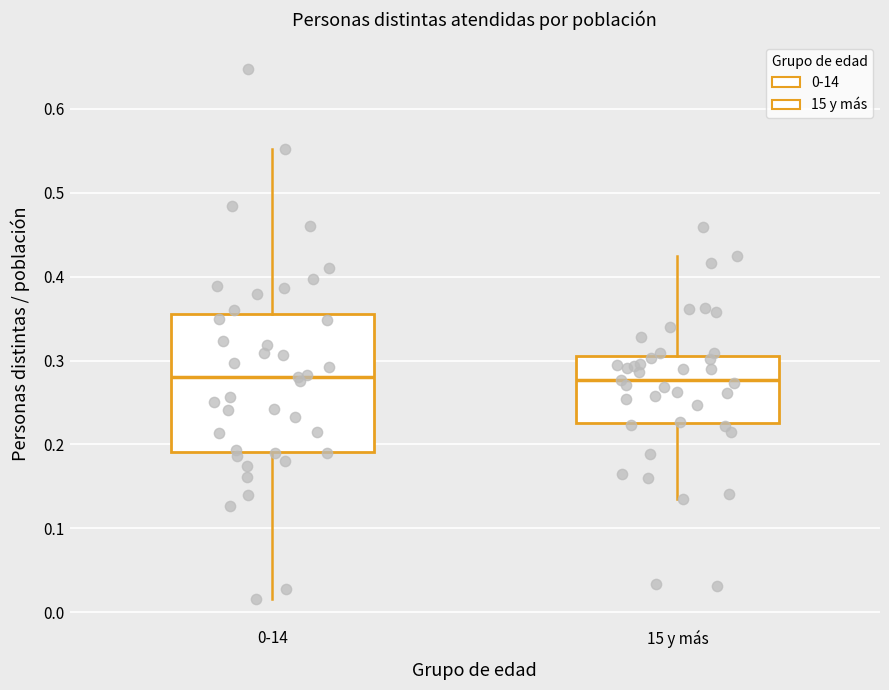

Where does the upper whisker of the box for 15 y más end on the y-axis? The values are not printed on the chart, so give them approximately, as read against the axis.

0.42